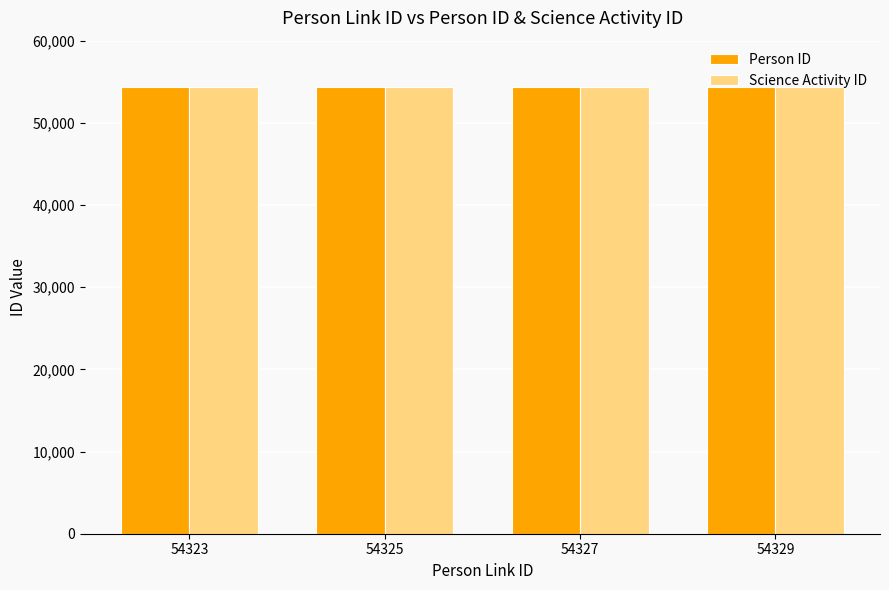

Count the Person ID values in the range 54324 to 54328.

3